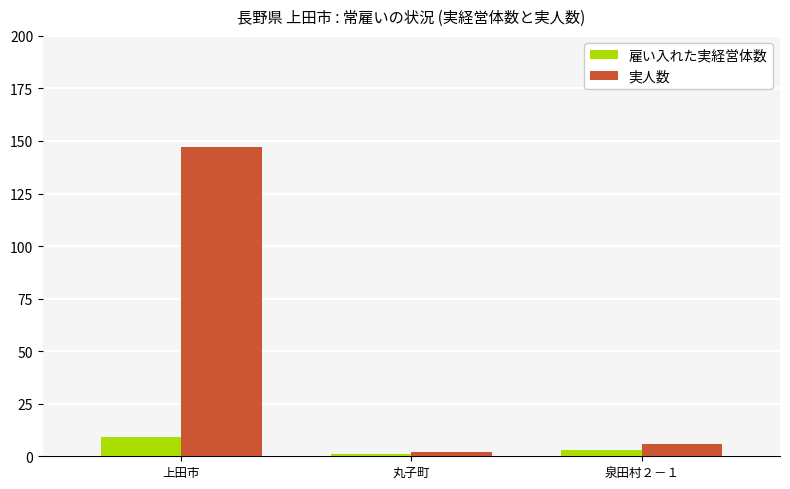

What is the value of the 雇い入れた実経営体数 bar at the 2nd from the left?

1